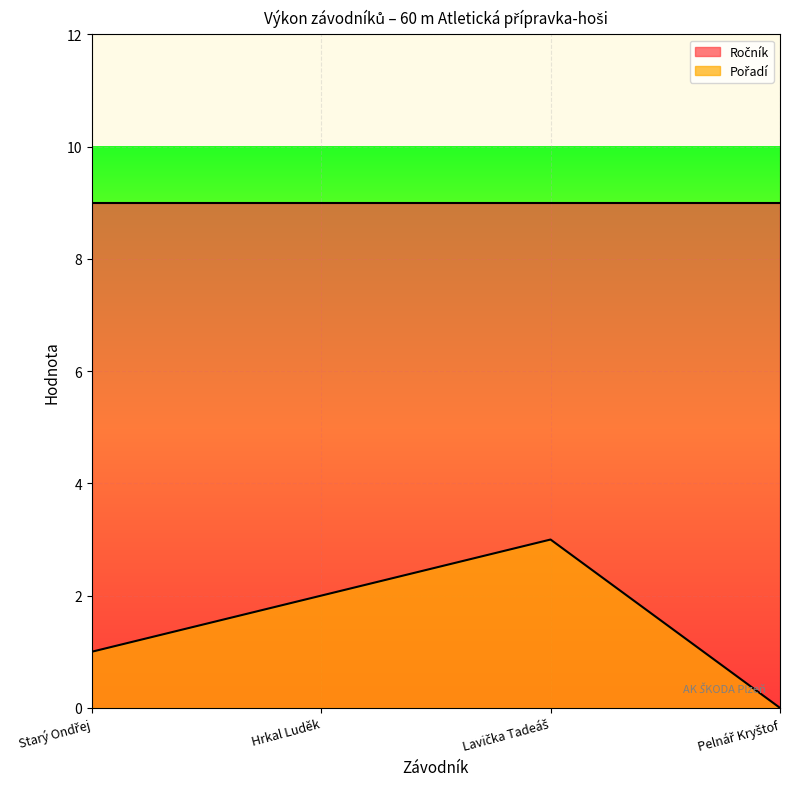

List the labels in order of value, smallest first.

Pelnář Kryštof, Starý Ondřej, Hrkal Luděk, Lavička Tadeáš